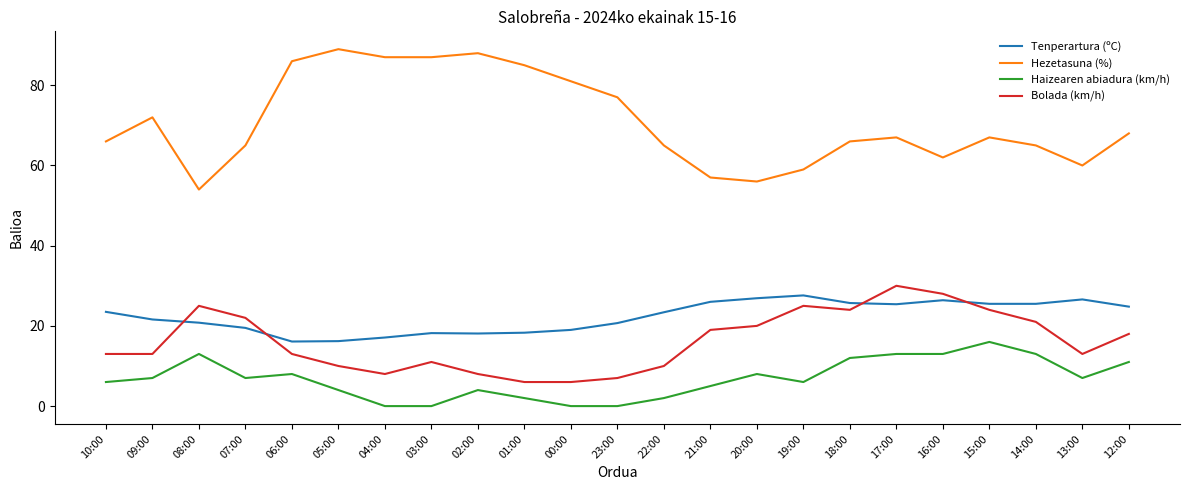

Rank the series at 01:00 from lowest to highest value.

Haizearen abiadura (km/h), Bolada (km/h), Tenperartura (ºC), Hezetasuna (%)